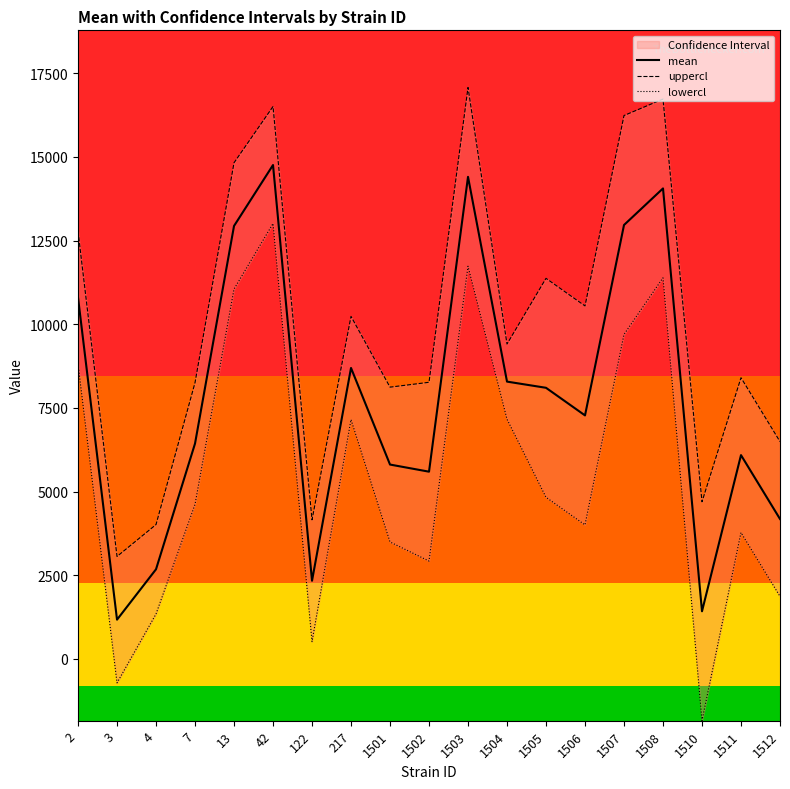

True or false: lowercl and uppercl intersect in this chart.

False